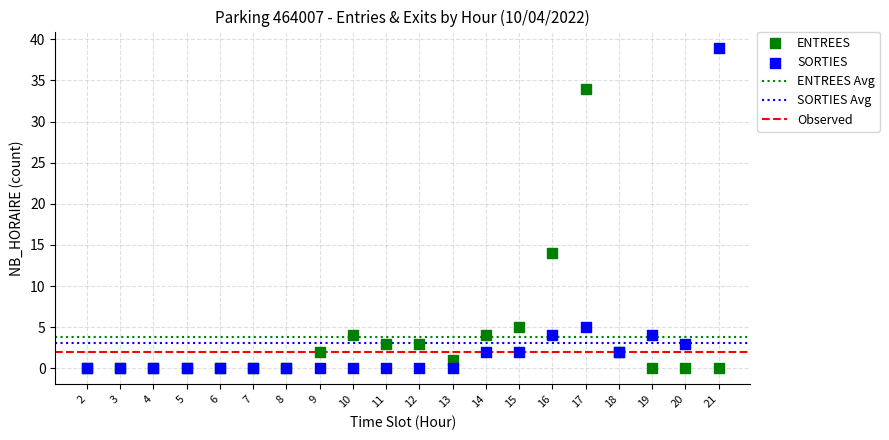

In the ENTREES series, what Y value is closest to 17?

14